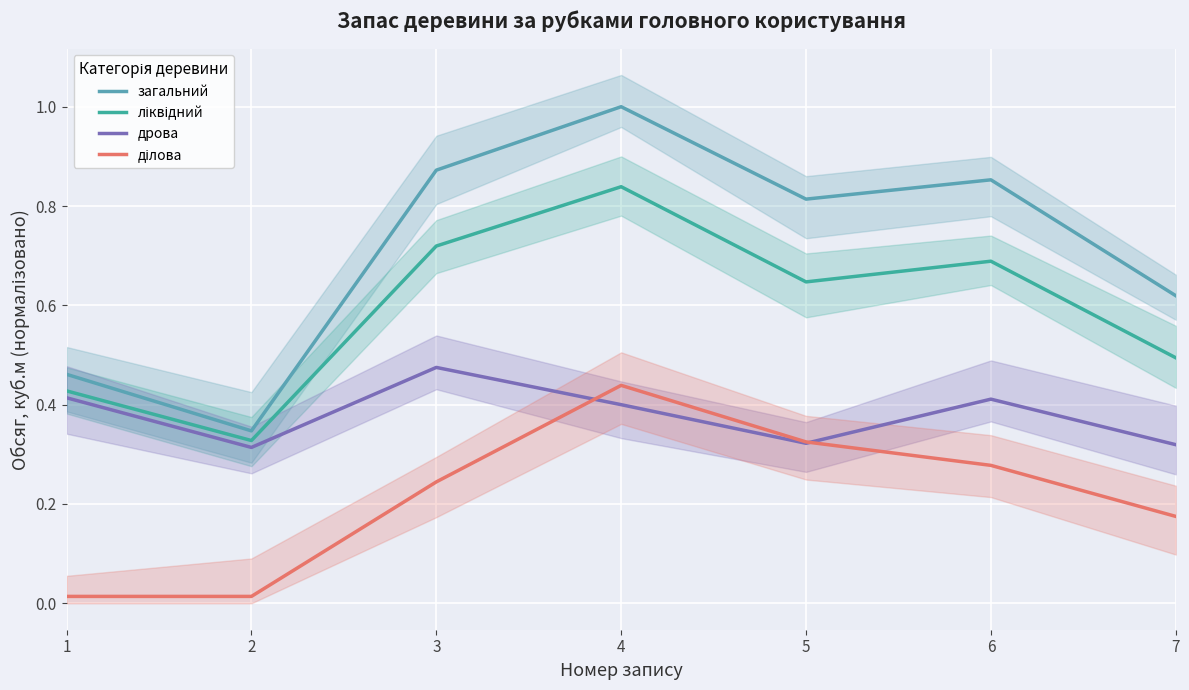

What are all the series names shown in the legend?

загальний, ліквідний, дрова, ділова